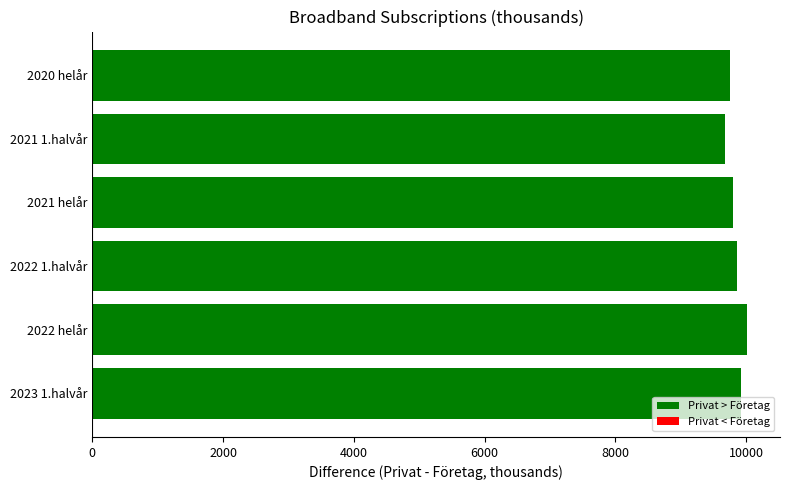

What is the greatest value displayed?

10015.8